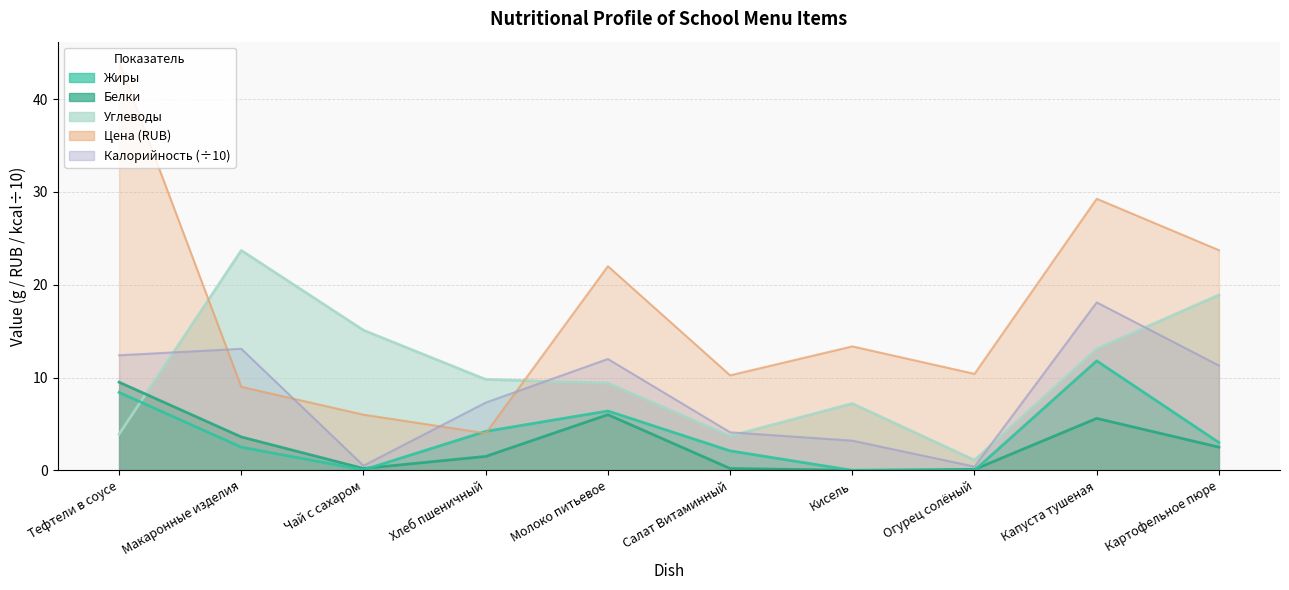

What is the difference between the highest and lowest values at Чай с сахаром?

15.0